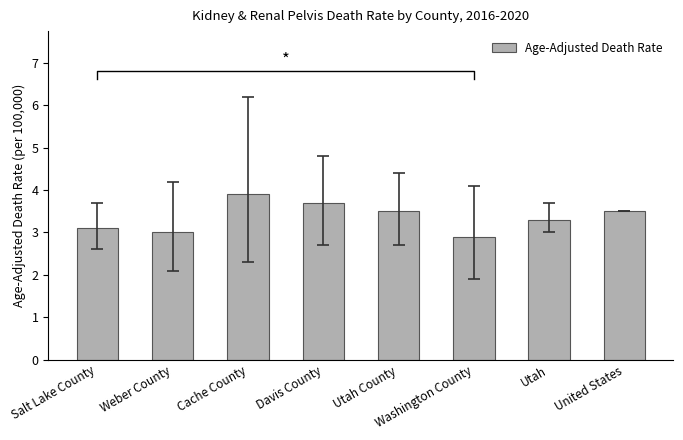

What is the value of the 2nd bar from the left?

3.0